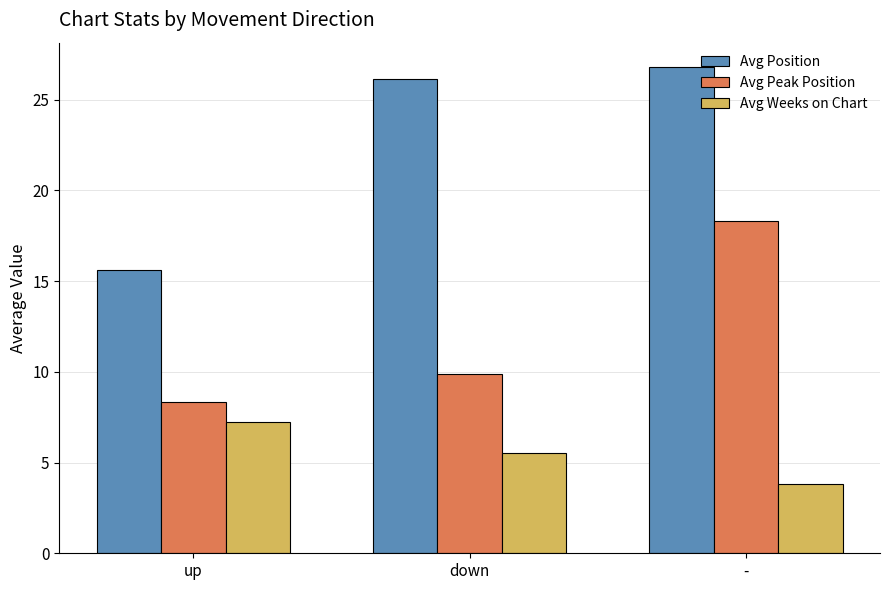

What is the maximum value for Avg Peak Position?

18.3